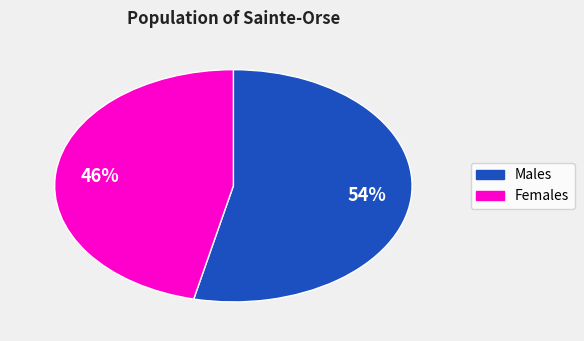

Is there a majority slice in this chart?

Yes